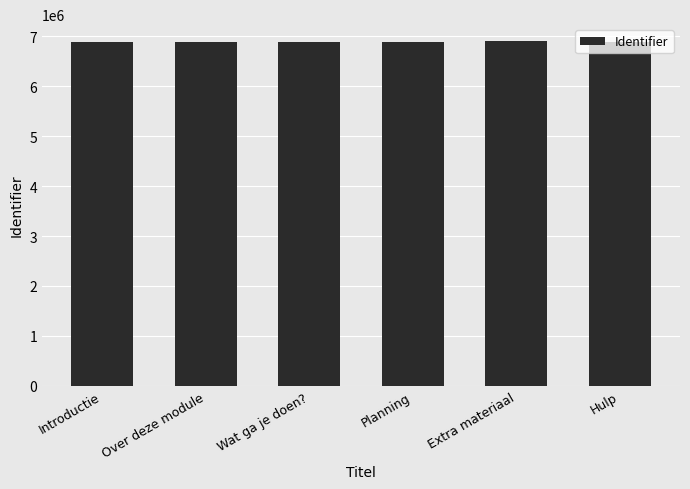

How many data points does each series have?

6